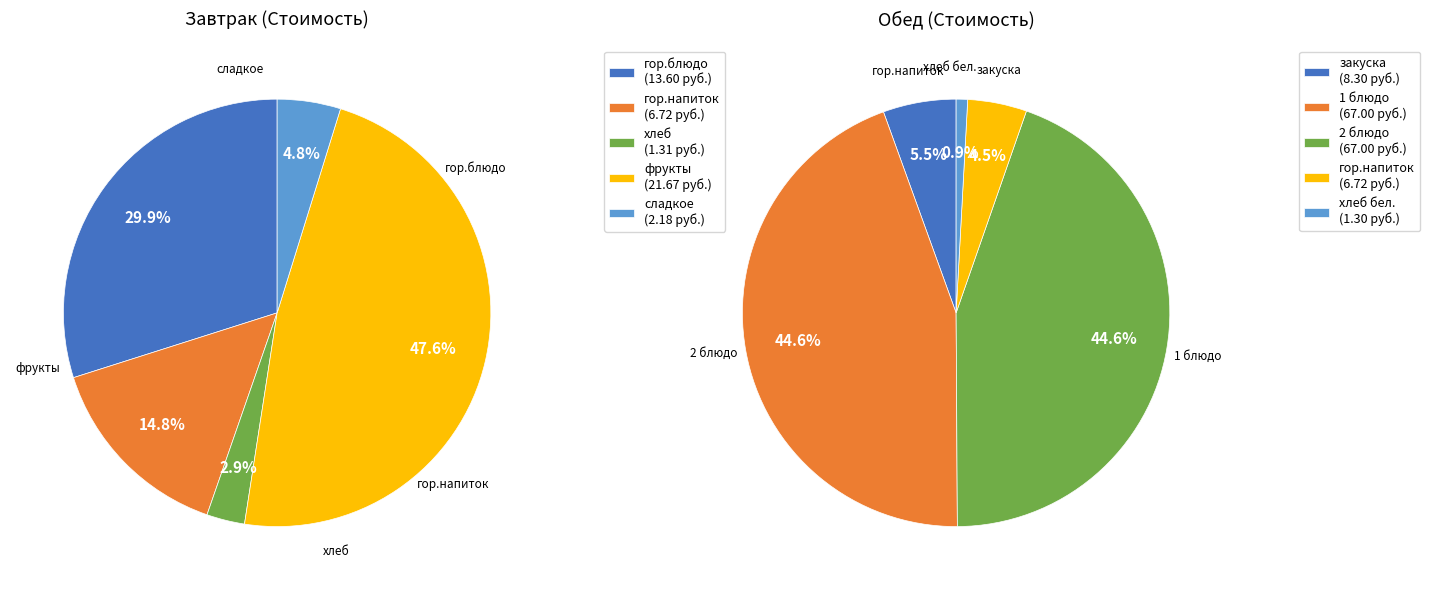

Is the sum of 1 and 2 greater than half?

No